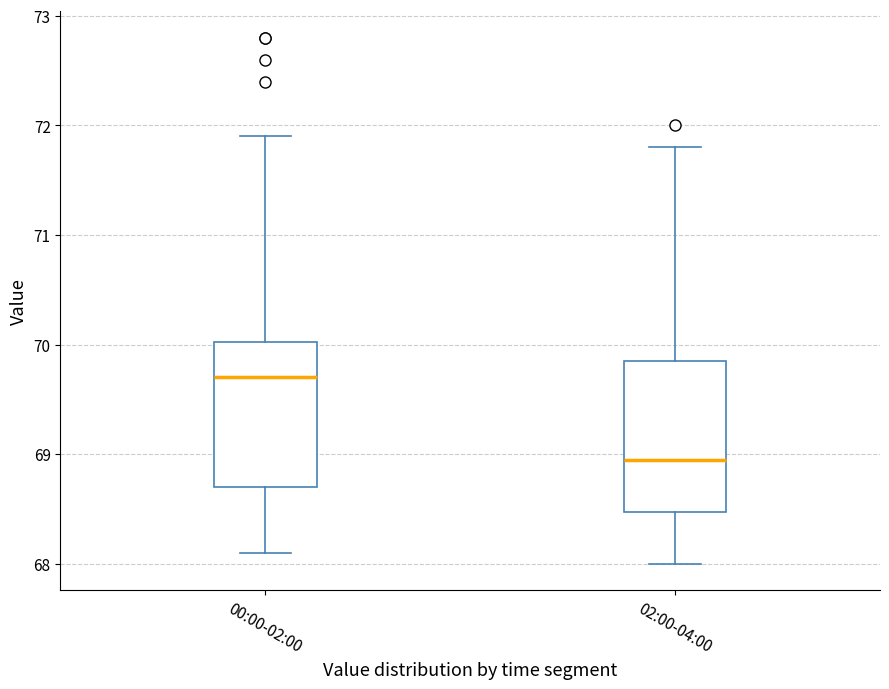

Reading left to right, read every box against the y-axis: the position of its median line, the range the box covers, and the ends of its whiskers. The values are not printed on the chart, so give them approximately, as read against the axis.

00:00-02:00: median 69.7, box 68.7 to 70.0, whiskers 68.1 to 71.9
02:00-04:00: median 69.0, box 68.5 to 69.9, whiskers 68.0 to 71.8